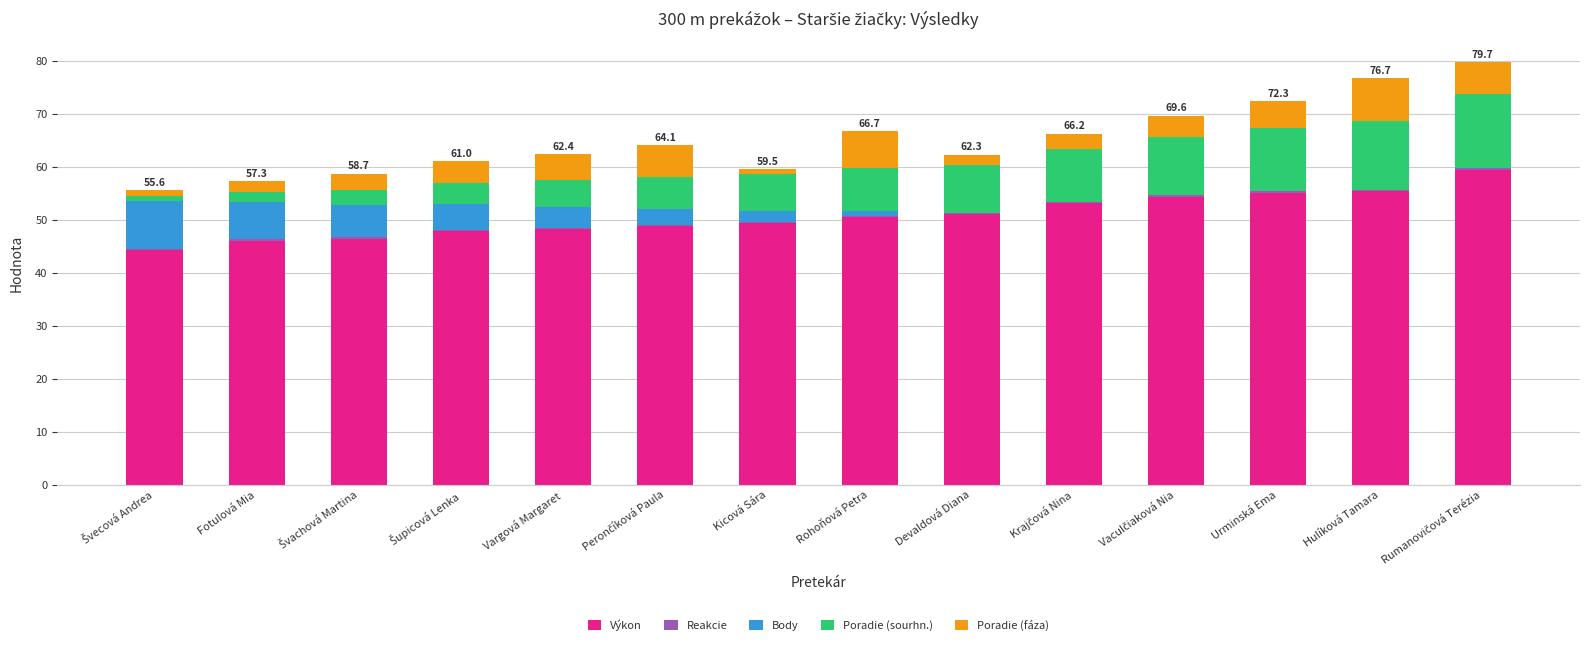

Does the chart contain stacked bars?

Yes